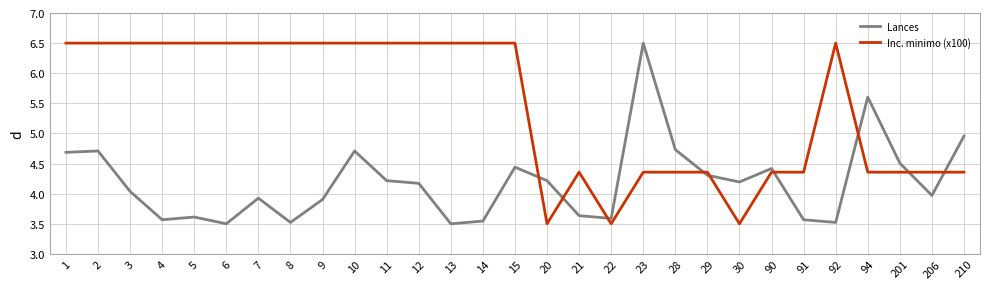

At which label is Lances closest to 5?

210